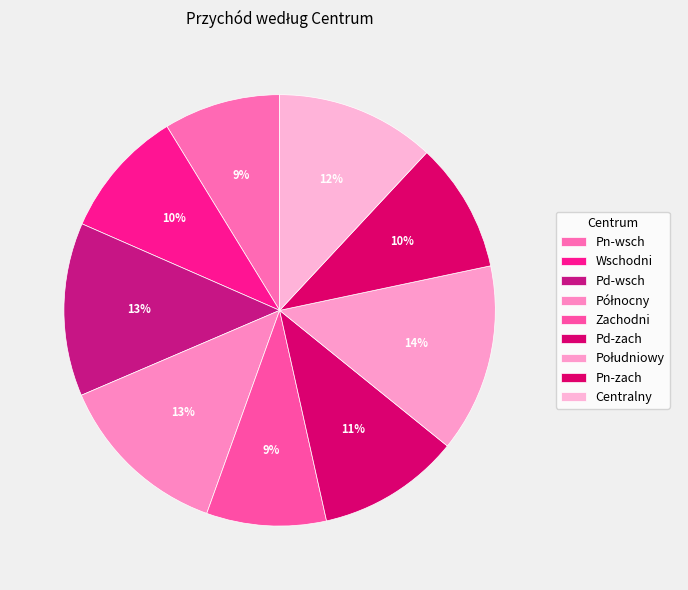

Which has a higher value, Pn-zach or Zachodni?

Pn-zach